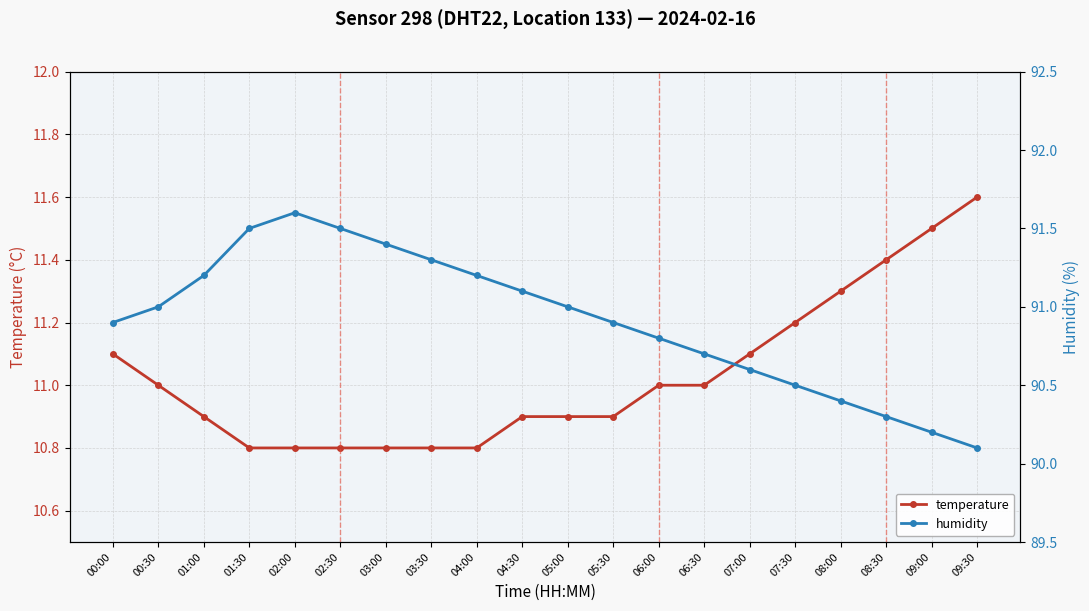

True or false: temperature and humidity cross at least once.

False